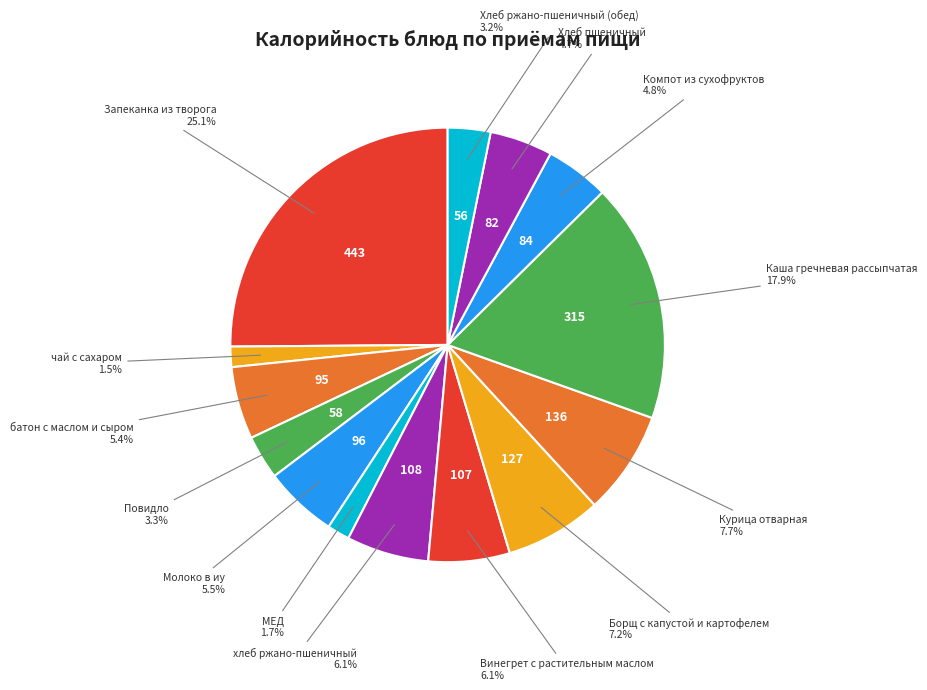

Count the number of slices in the pie.

14